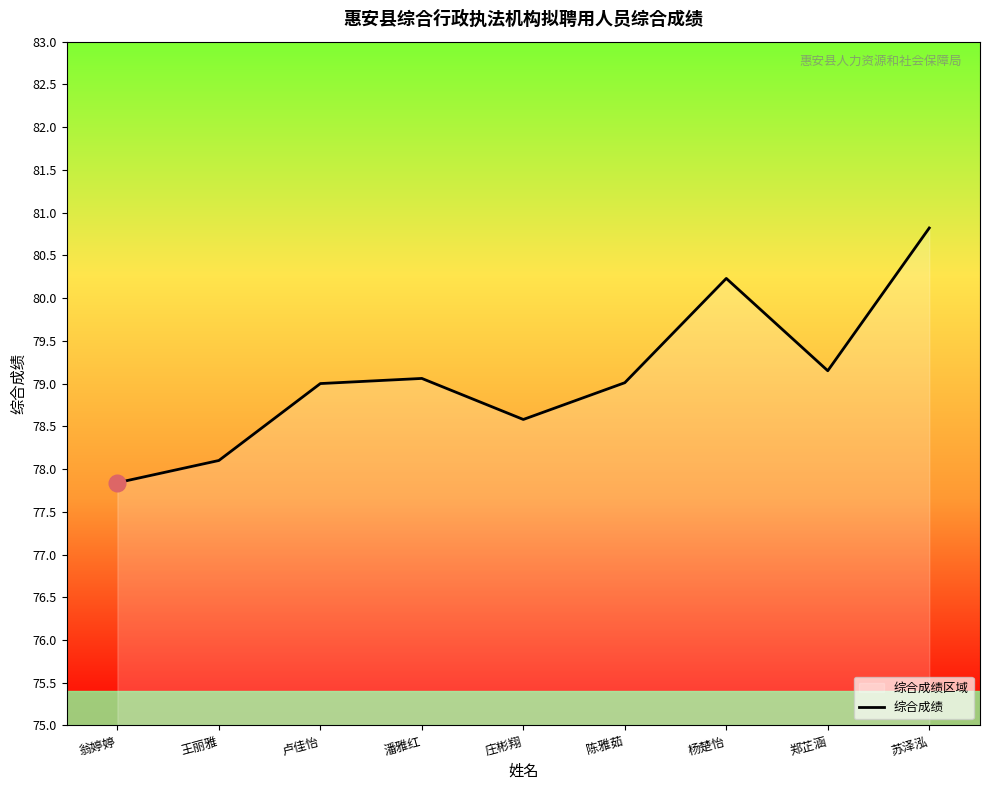

What is the ratio of the value at 王丽雅 to the value at 陈雅茹?

1.0